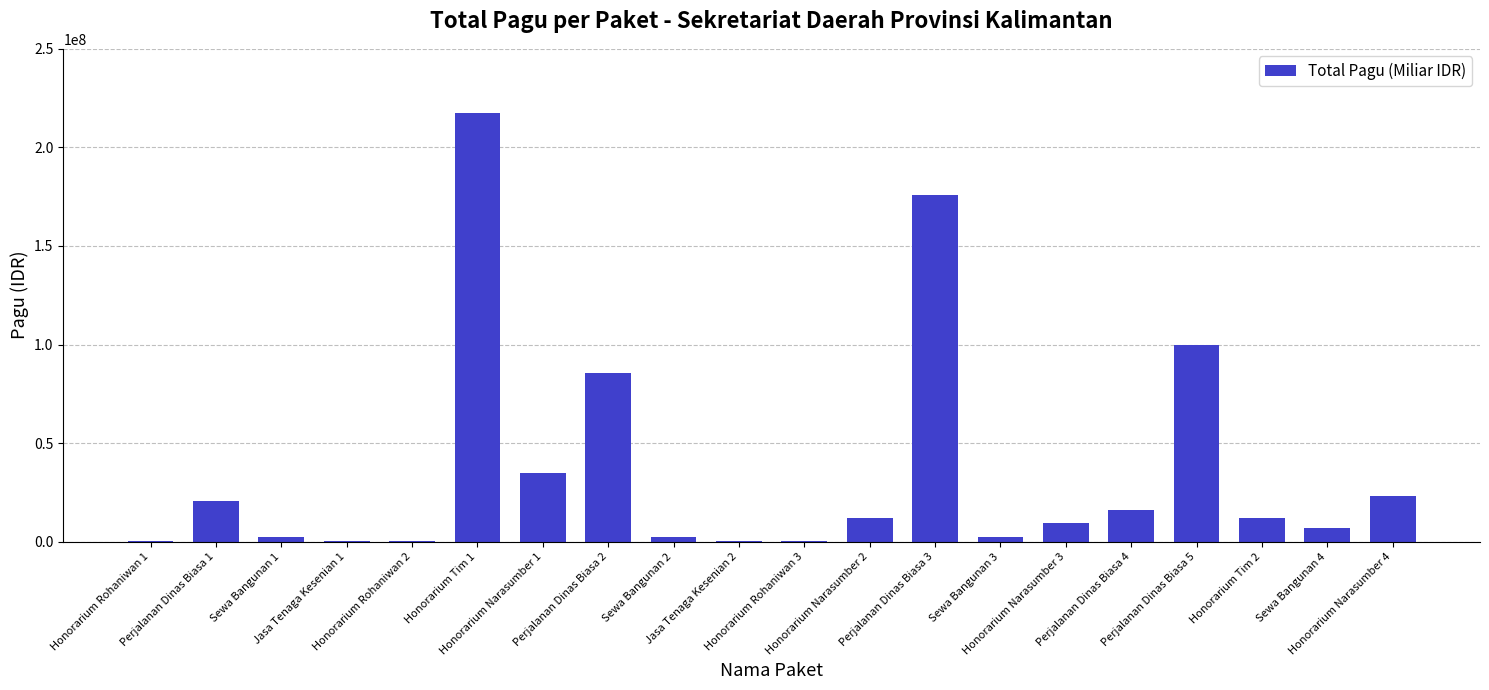

What is the sum of all values?

723083000